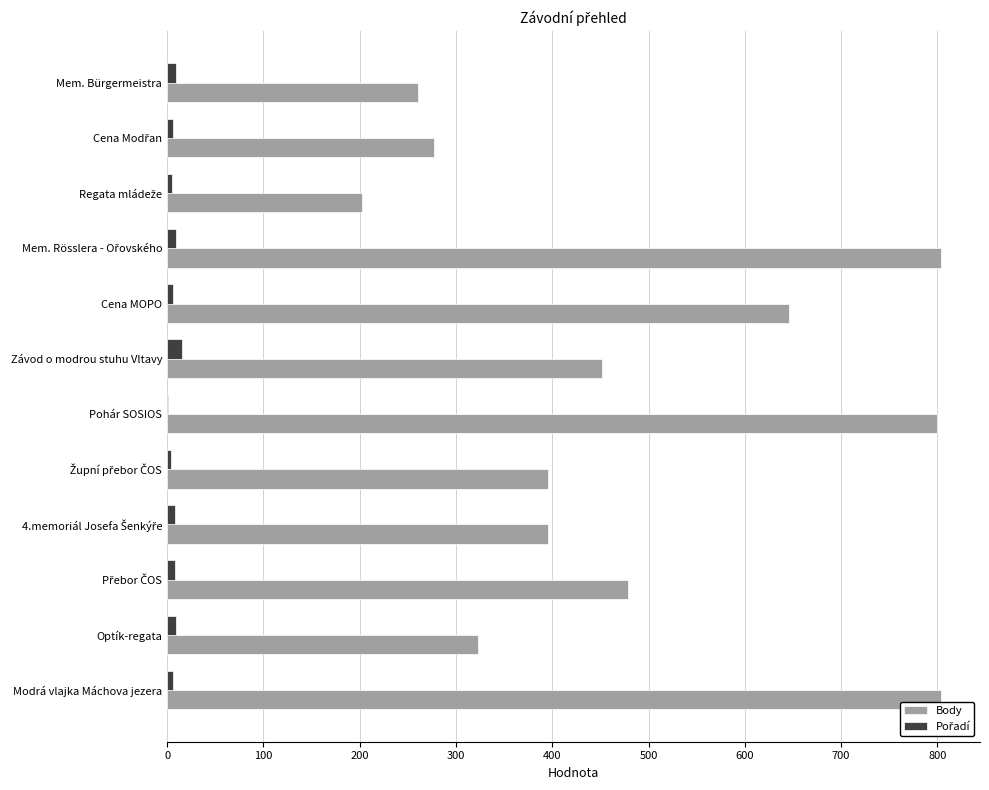

True or false: Body has a value of 1384 at Pohár SOSIOS.

False